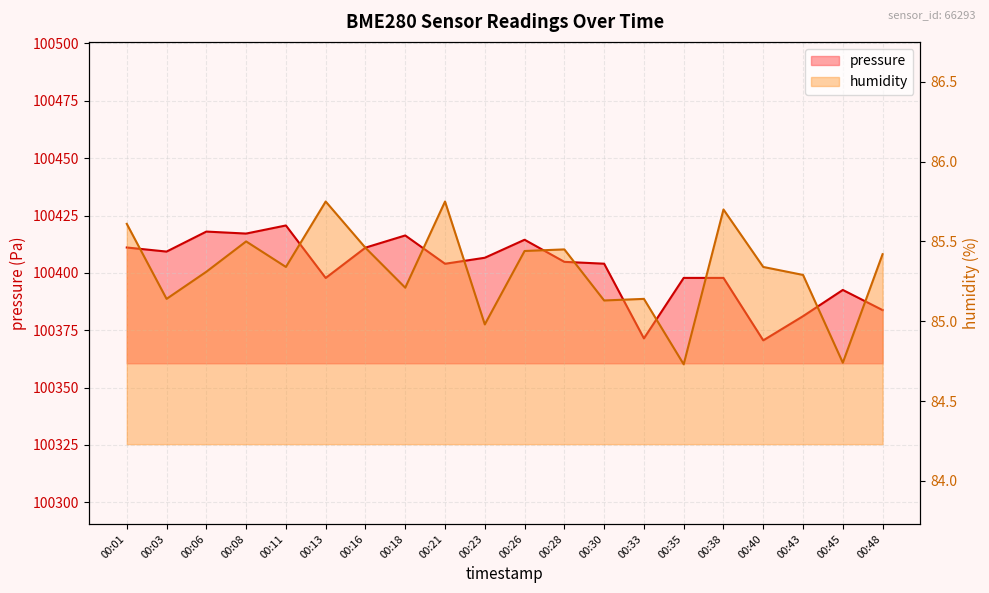

What is the sum of all humidity values?

1706.4